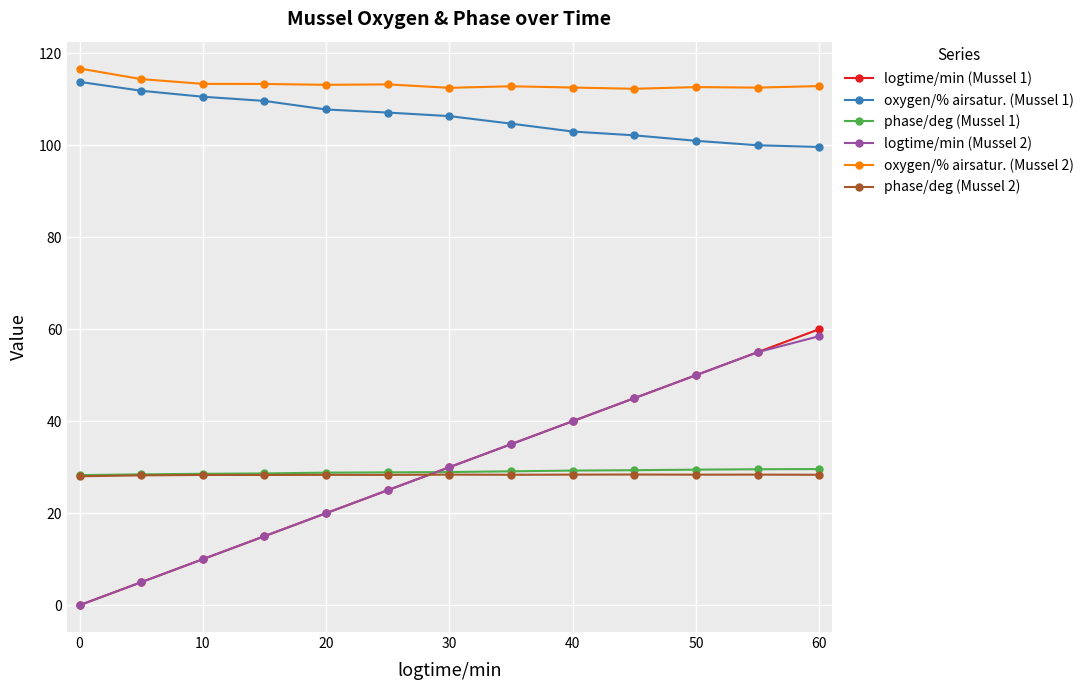

True or false: phase/deg (Mussel 2) and logtime/min (Mussel 1) intersect in this chart.

True